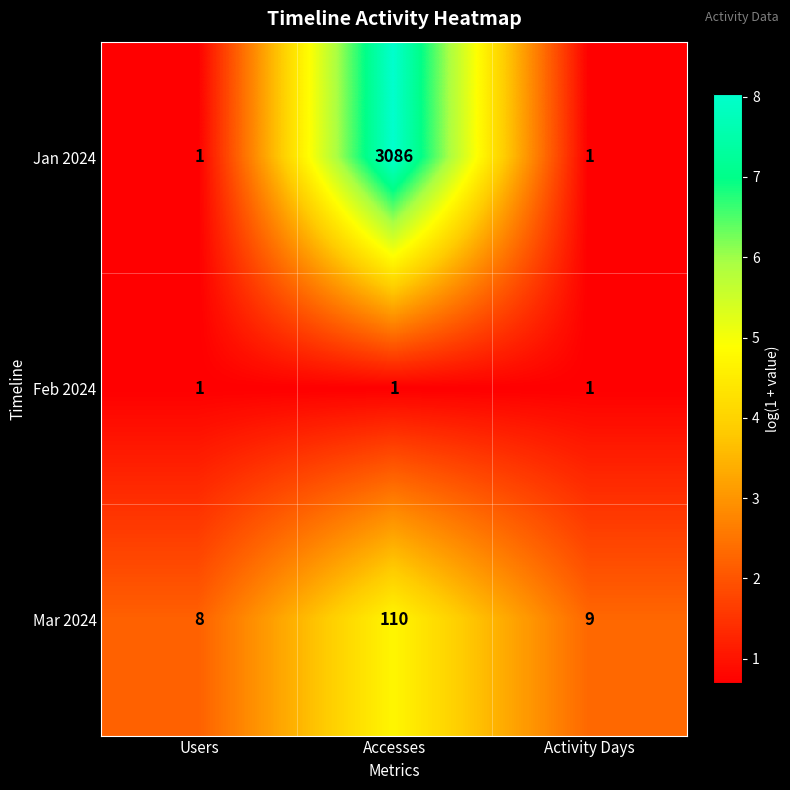

Which series has the widest spread of values?

Jan 2024